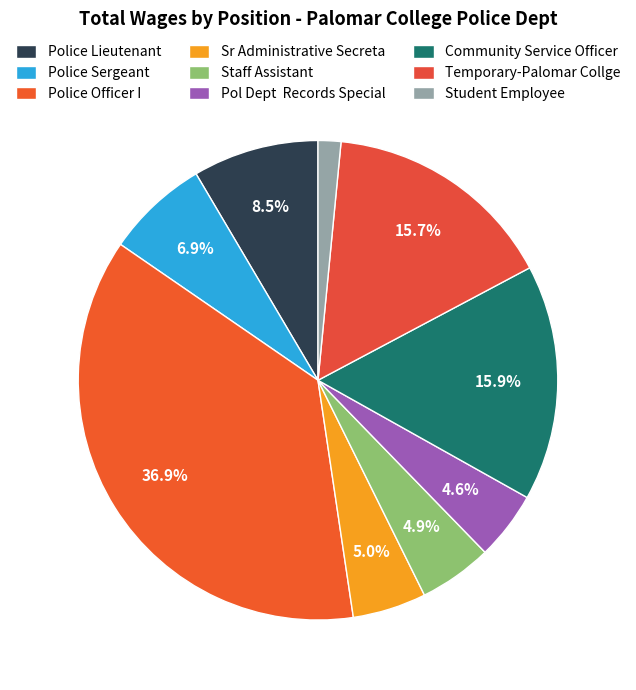

How many segments does this pie chart have?

9